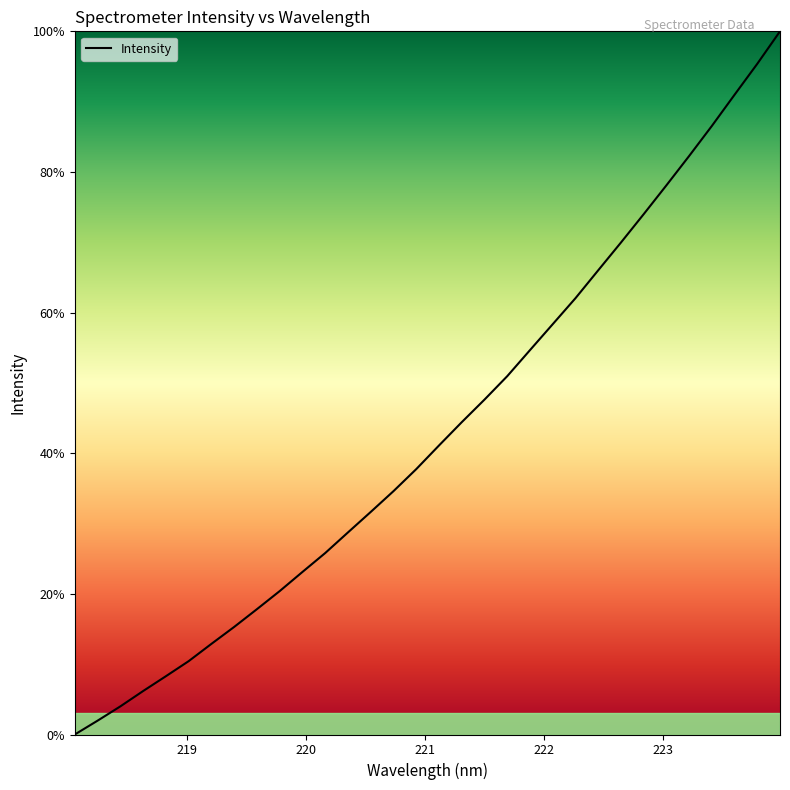

What is the difference between the maximum and minimum values?

100.0